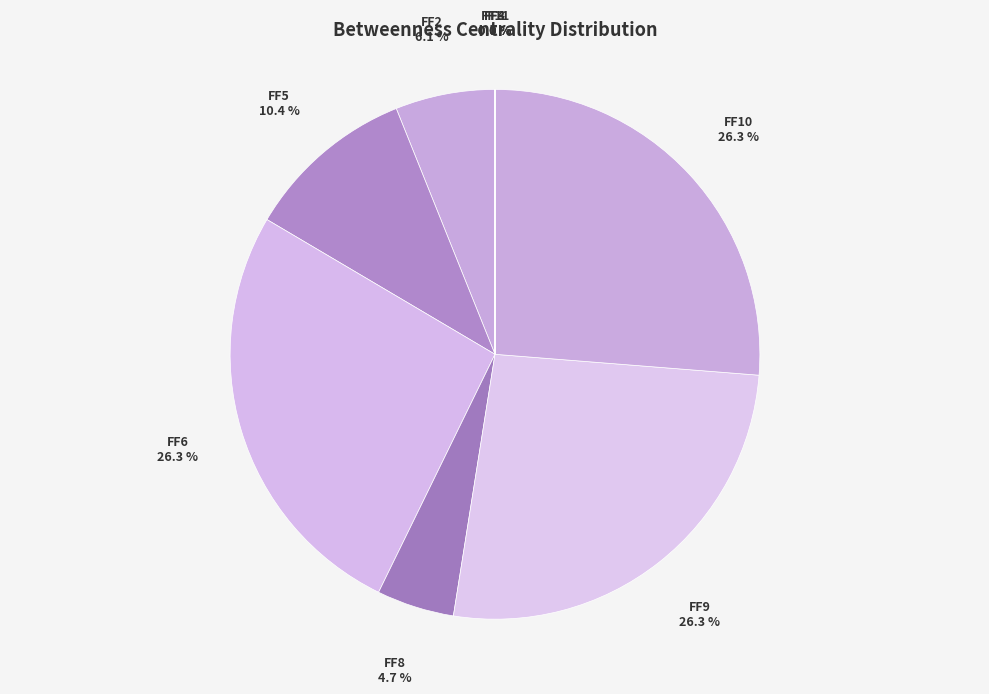

To the nearest percent, what is the difference between the largest and smallest slice percentages?

26%